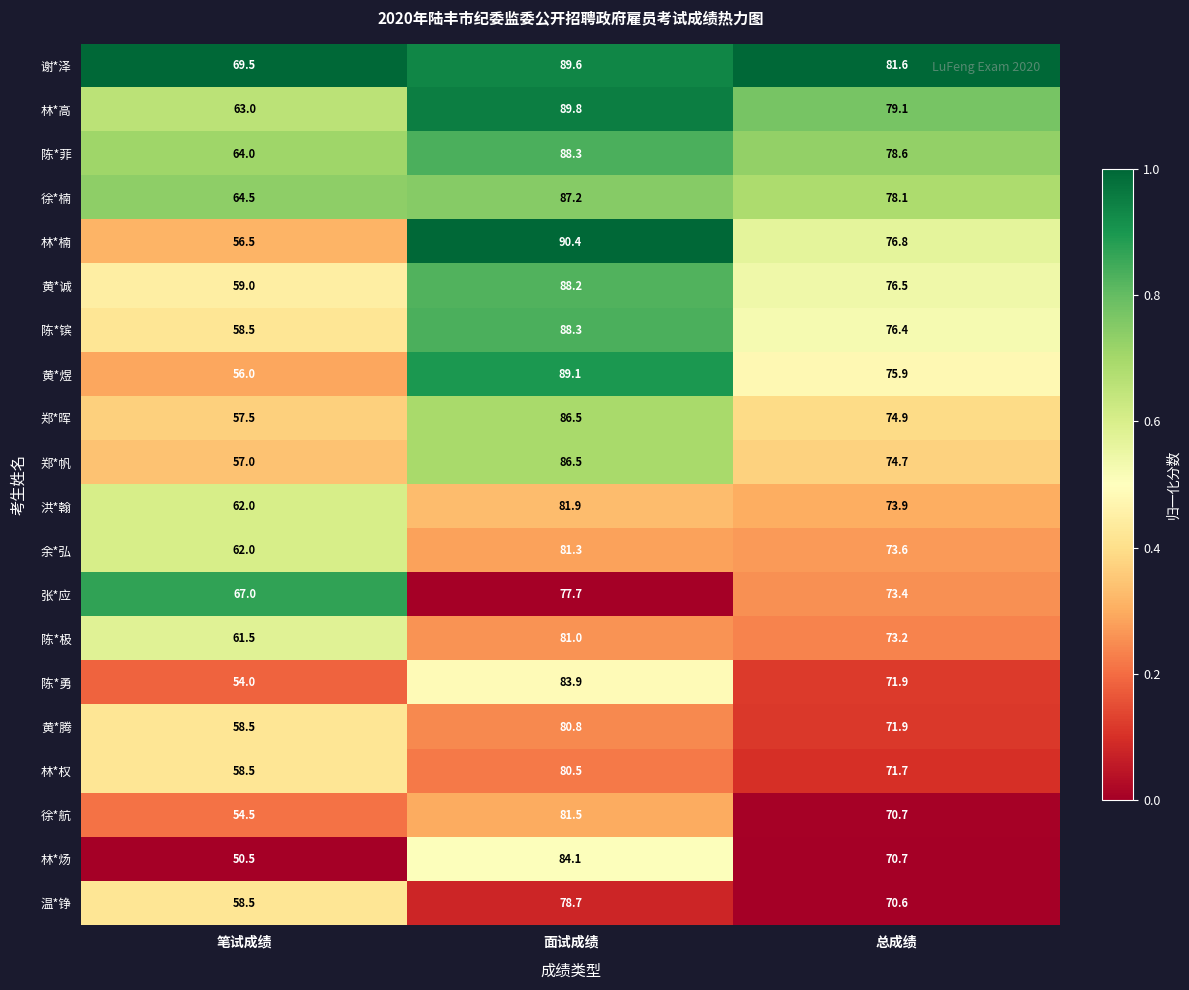

Which series has the largest total across all categories?

谢*泽